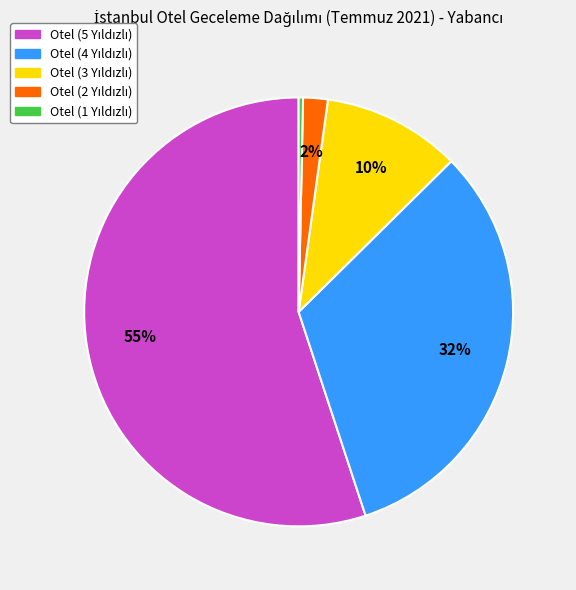

To the nearest percent, what is the average slice percentage?

20%